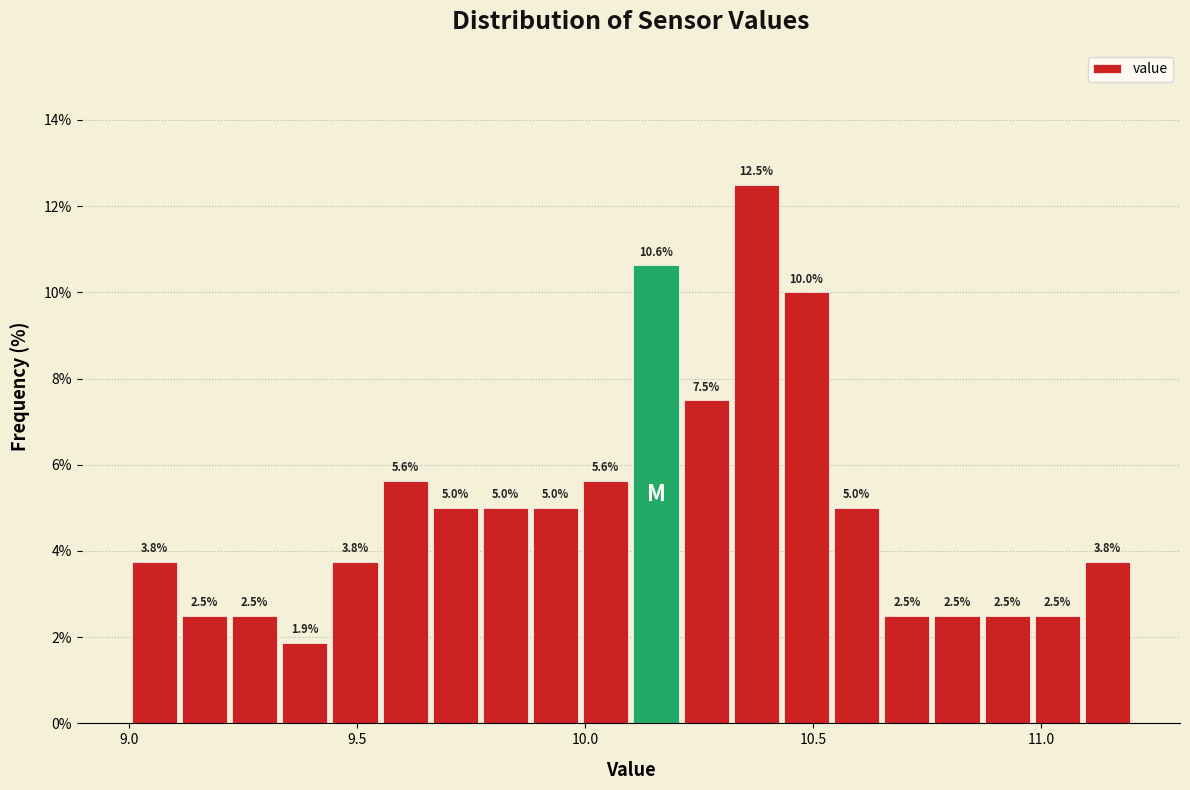

Around what value on the x-axis is the tallest bar? Give the approximate position of its centre, as read against the axis.

10.40